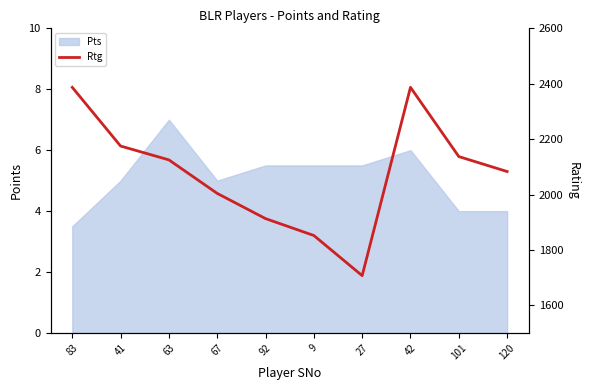

Reading left to right, extract all data points from this chart.

83=2387	41=2175	63=2125	67=2004	92=1913	9=1852	27=1707	42=2387	101=2137	120=2083